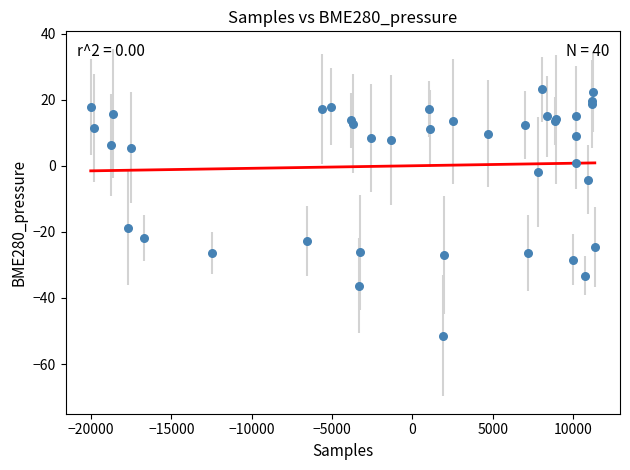

What Y value in the scatter plot is closest to -14?

-18.9